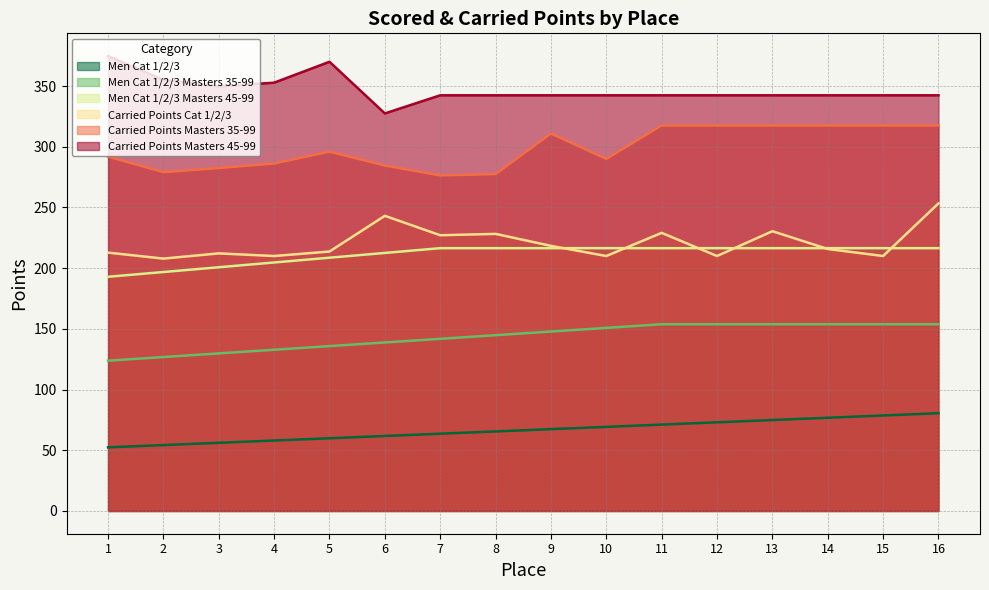

Where is Men Cat 1/2/3 nearest to the value 66?

8